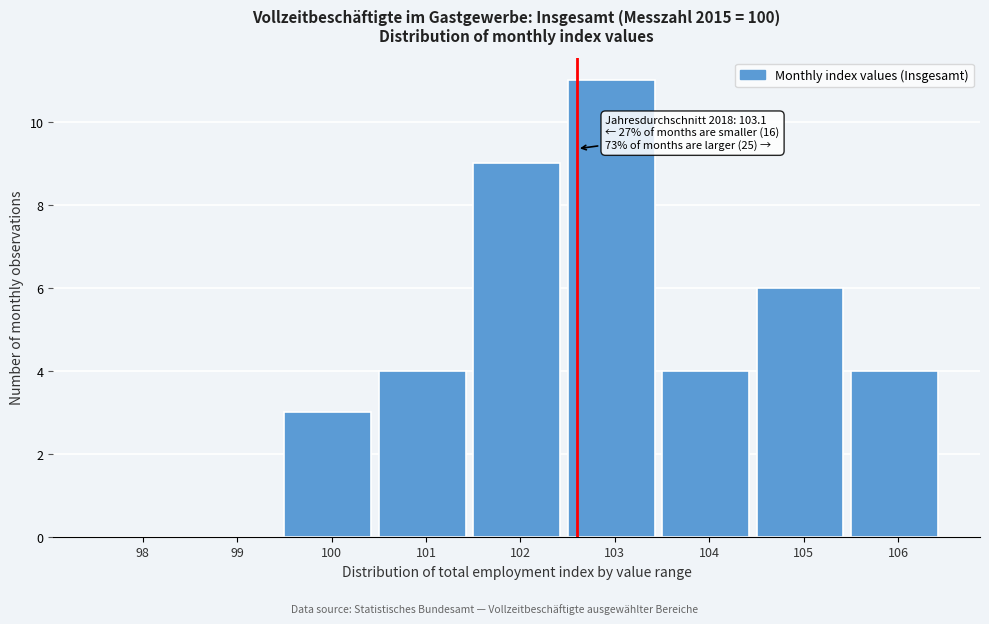

Reading left to right, transcribe all the data shown in this chart.

98=0	99=0	100=3	101=4	102=9	103=11	104=4	105=6	106=4